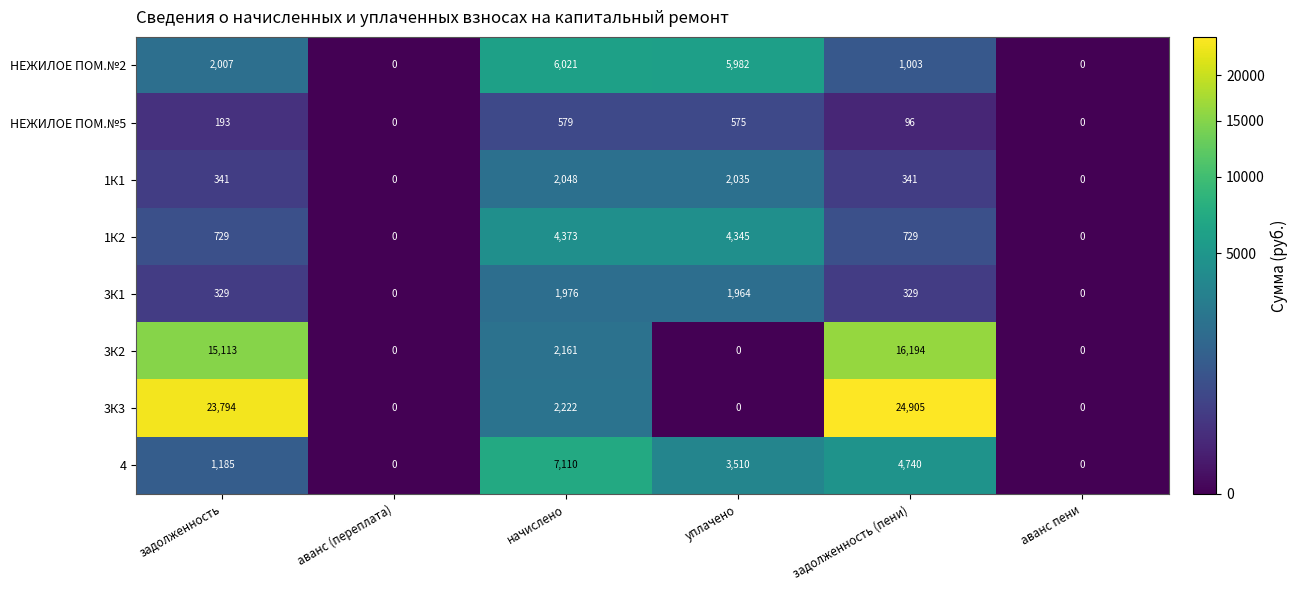

What is the difference between the maximum and minimum values in the 3К2 series?

16194